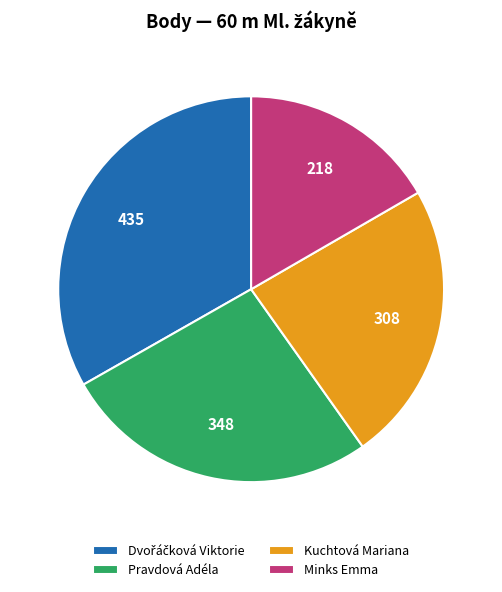

Count the number of slices in the pie.

4